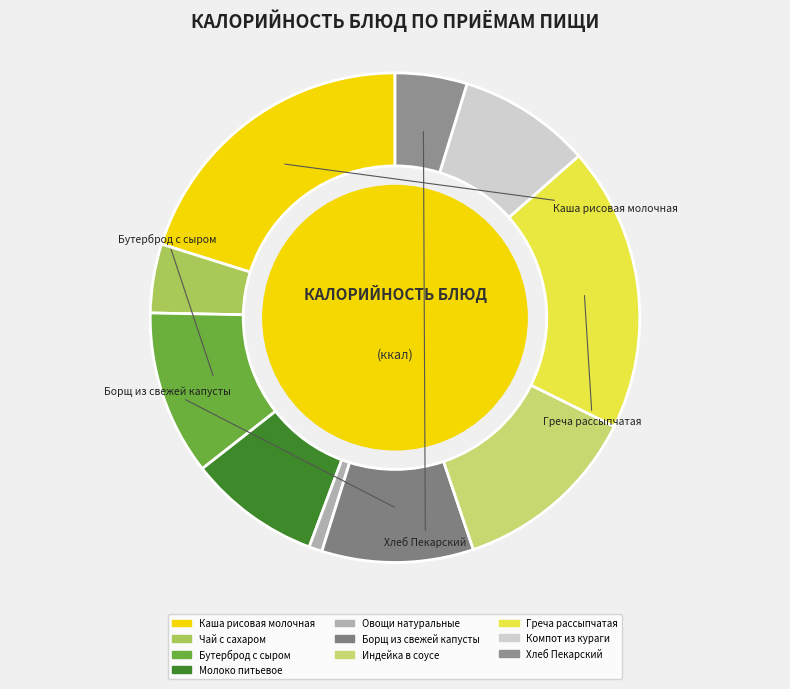

How much of the chart is everything except Хлеб Пекарский?

95.2%